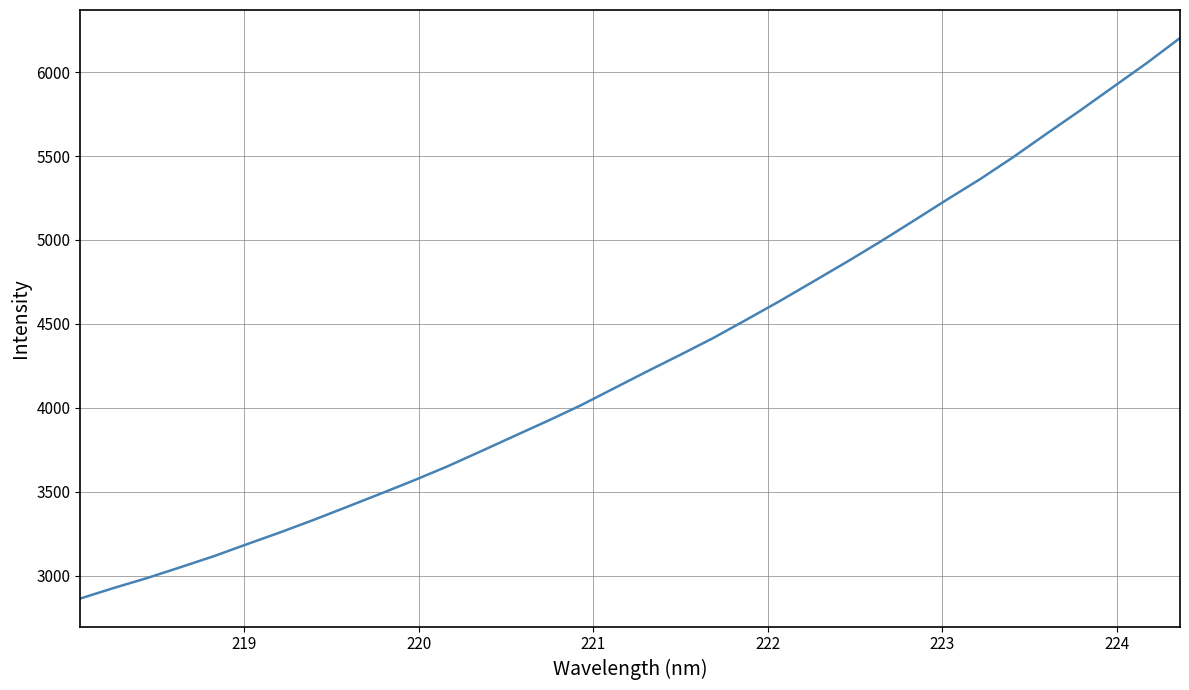

What is the difference between the maximum and minimum values?

3341.1